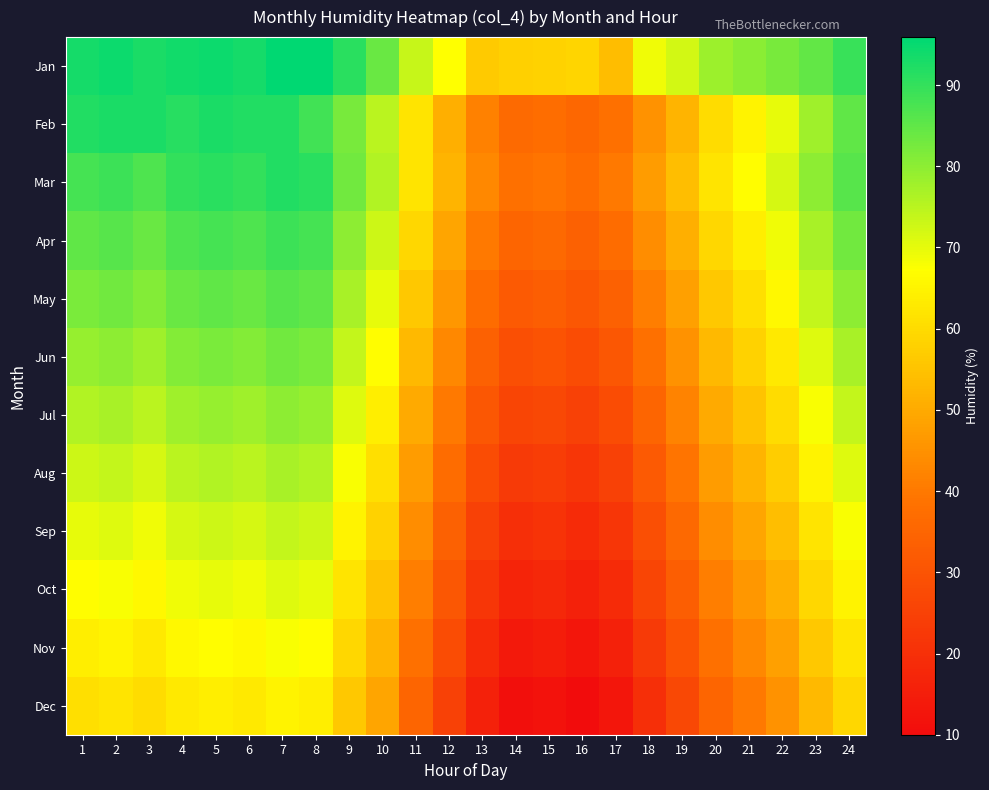

What is the total value across all series at 18?

449.0